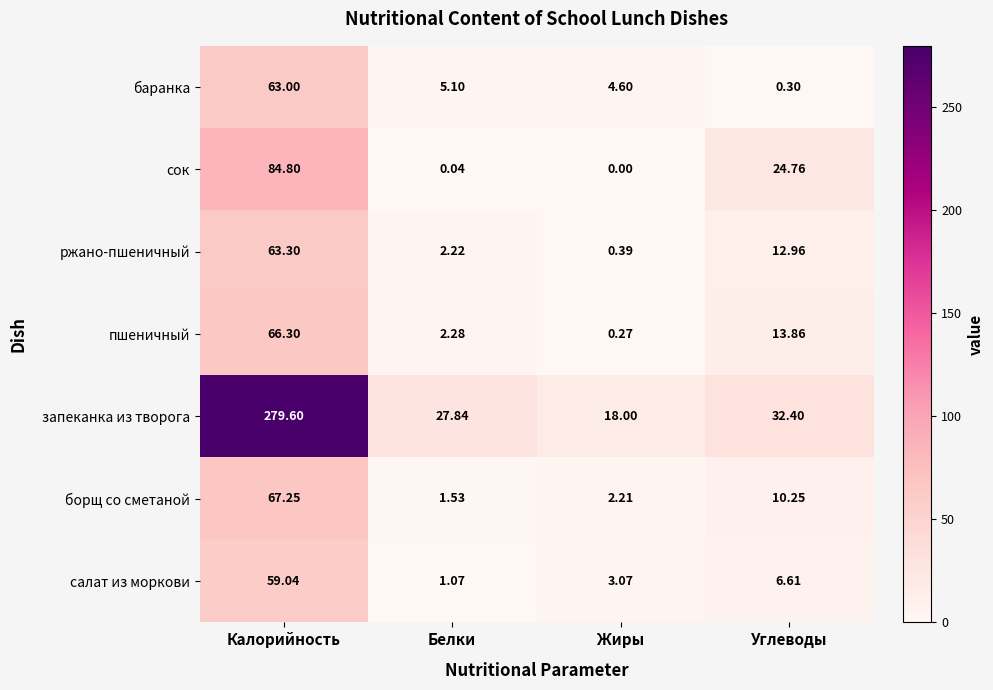

At which label does баранка first exceed 5?

Калорийность